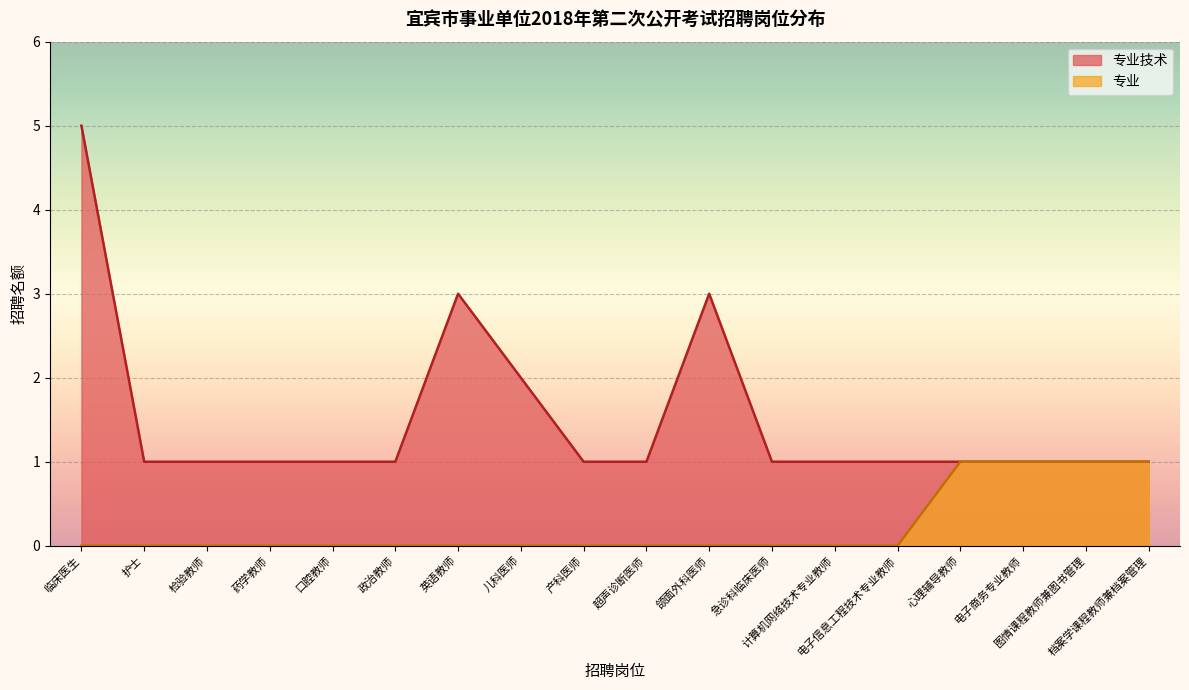

What is the greatest value displayed?

5